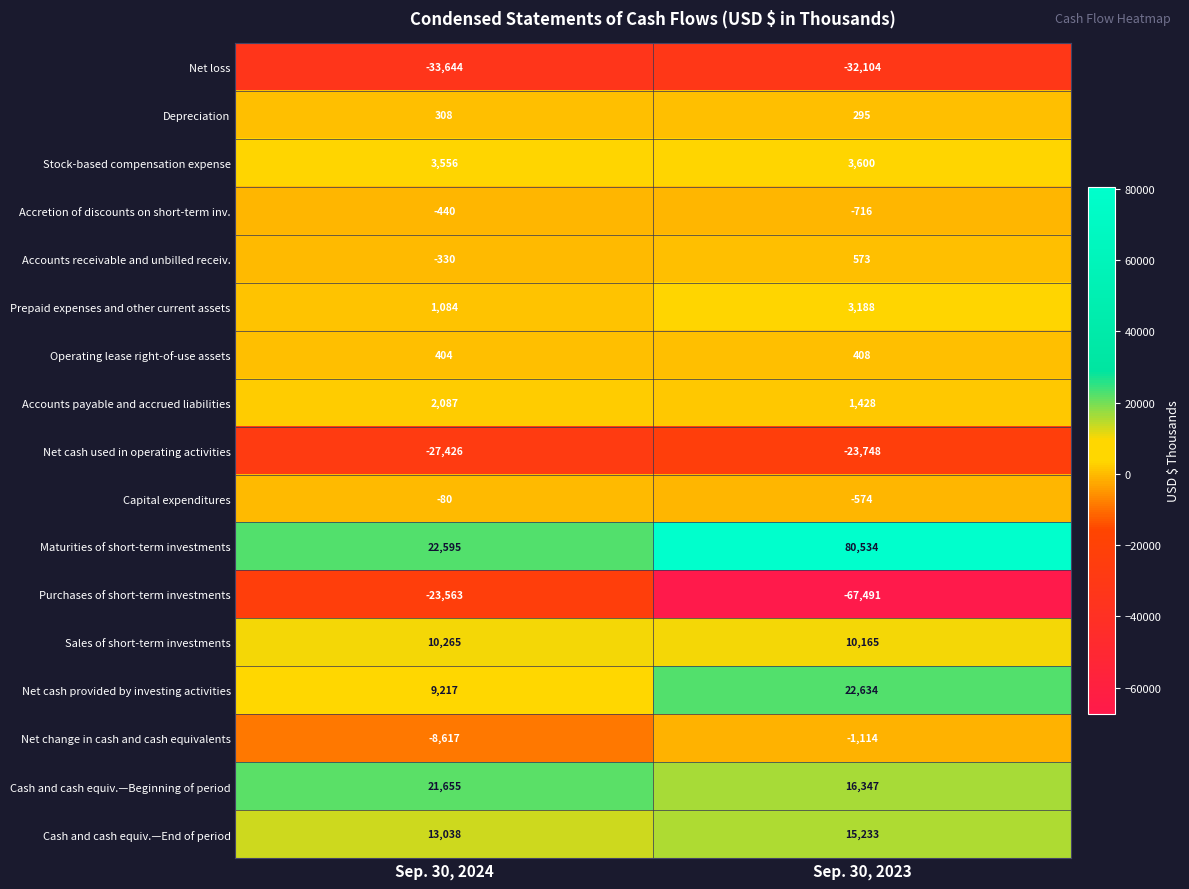

List the labels in order of Sales of short-term investments value, smallest first.

Sep. 30, 2023, Sep. 30, 2024